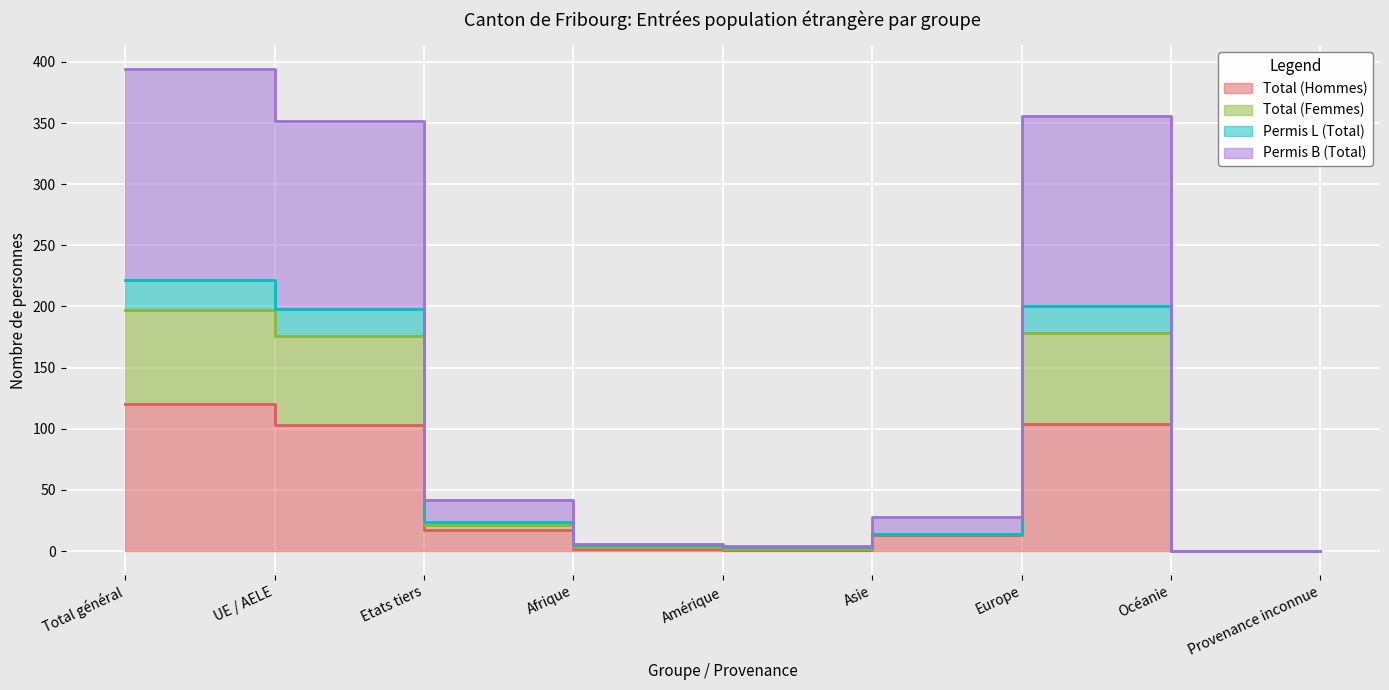

What is the label of the 9th point from the left?

Provenance inconnue